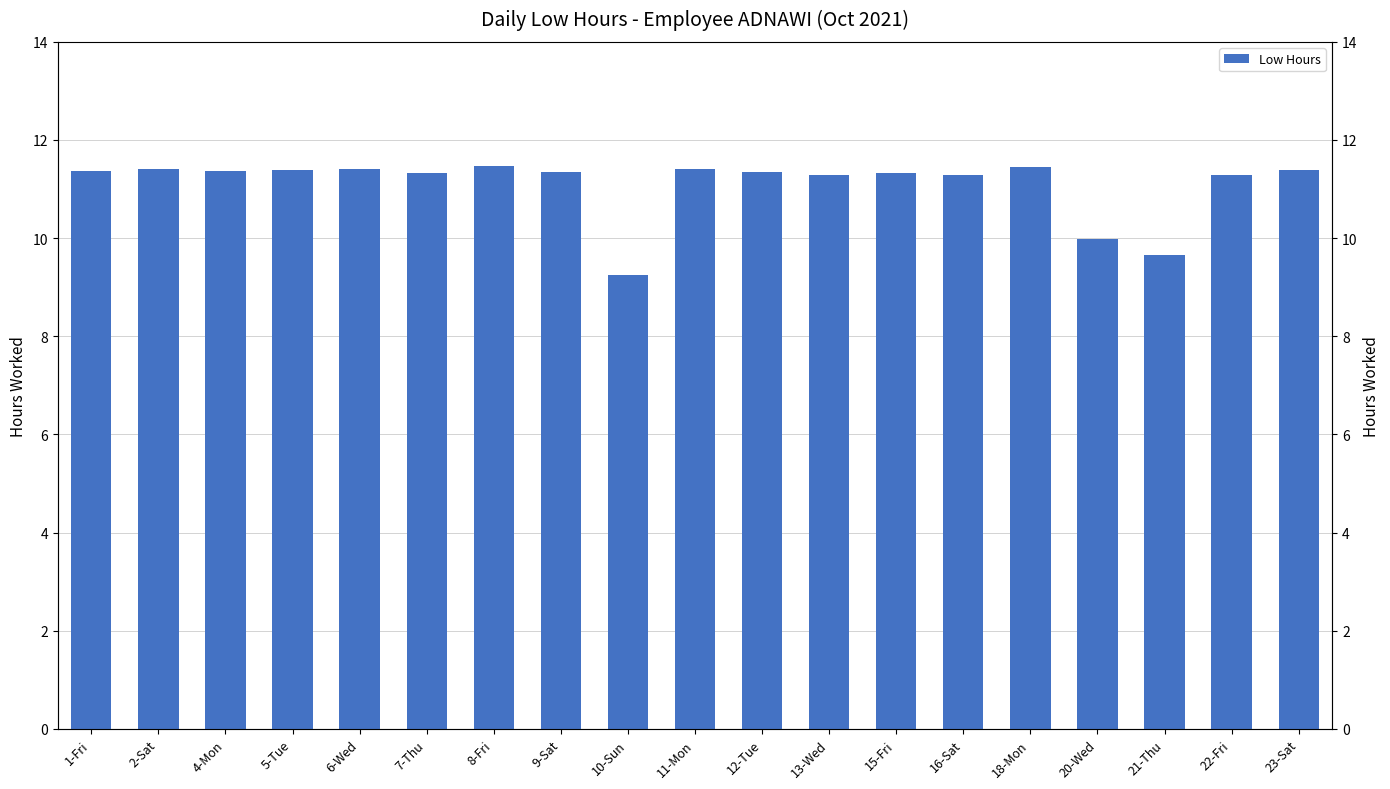

At which label does the data first exceed 11?

1-Fri